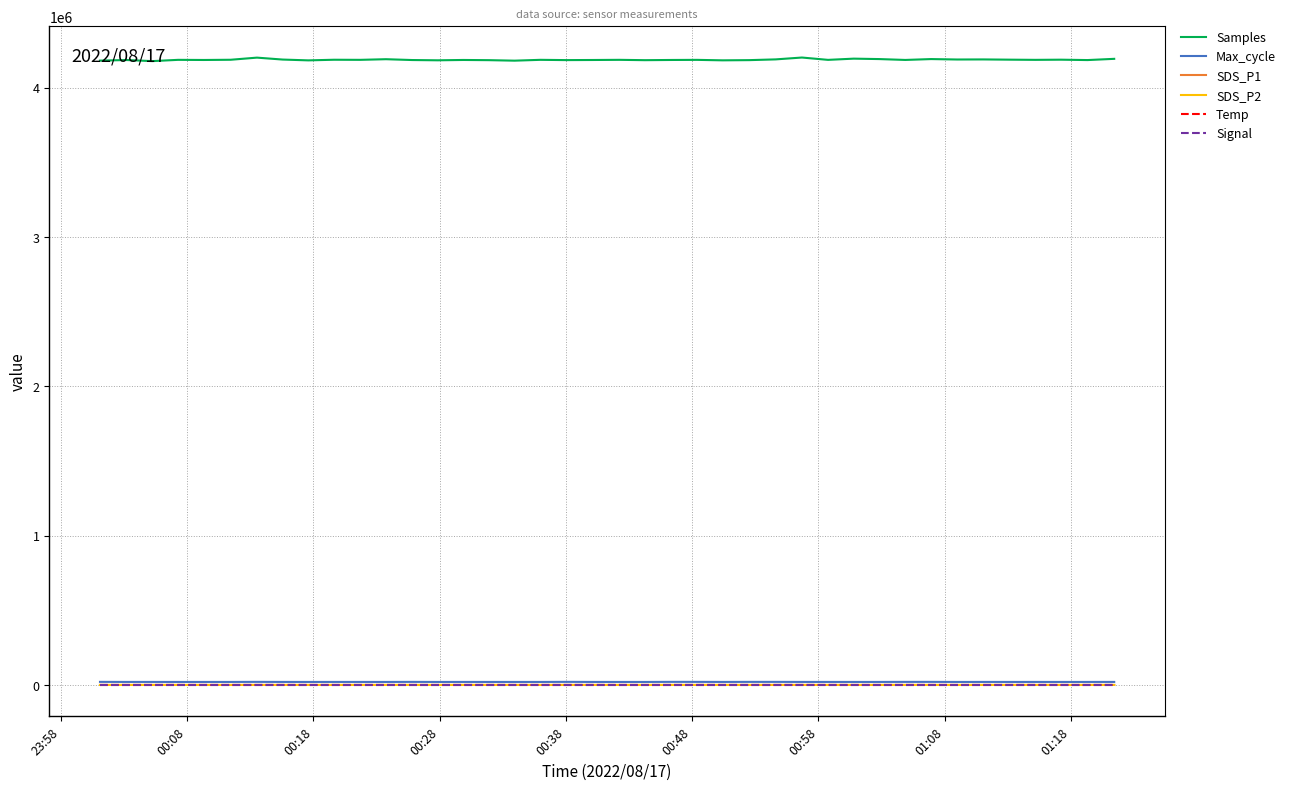

Which series has the largest total across all categories?

Samples